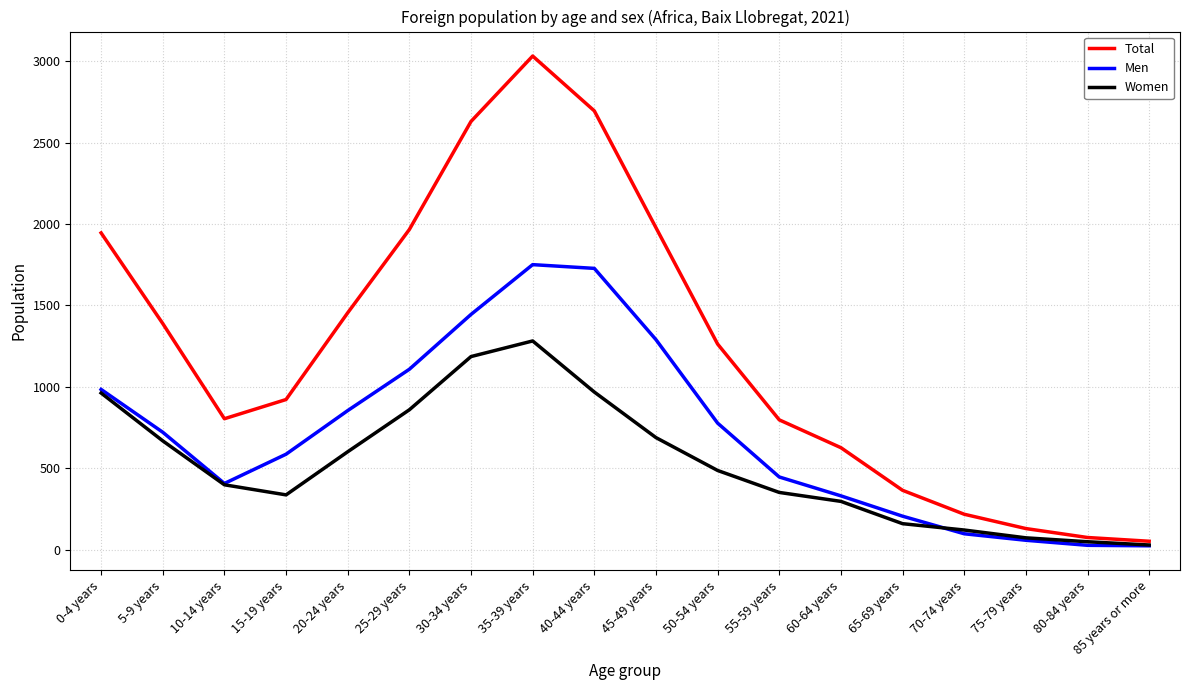

At which label is Men closest to 887?

20-24 years